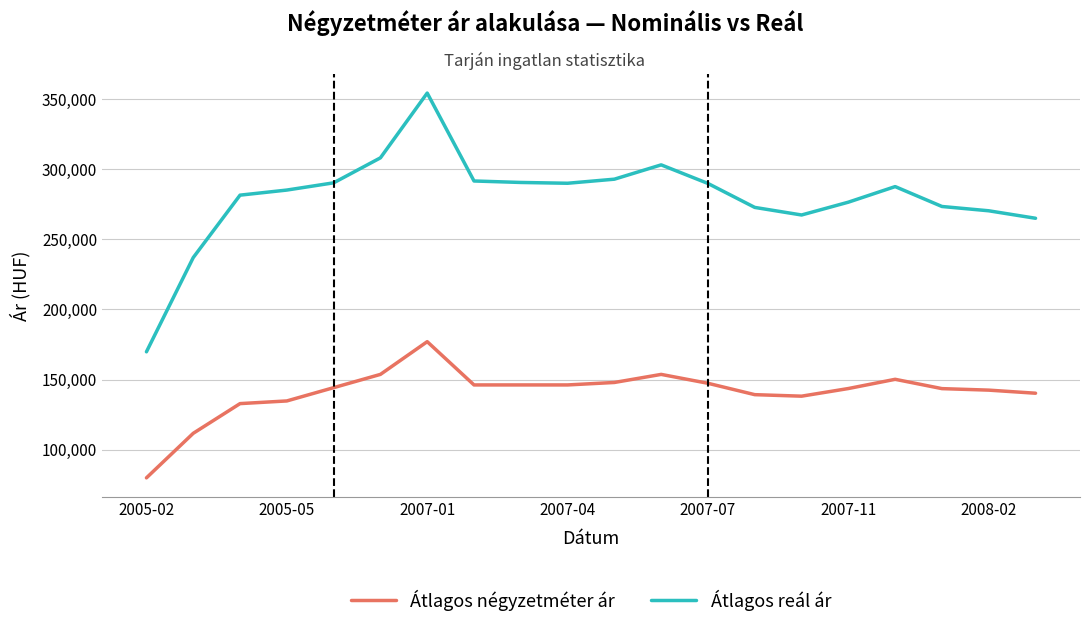

What is the difference between the maximum and second lowest values in the Átlagos négyzetméter ár series?

65322